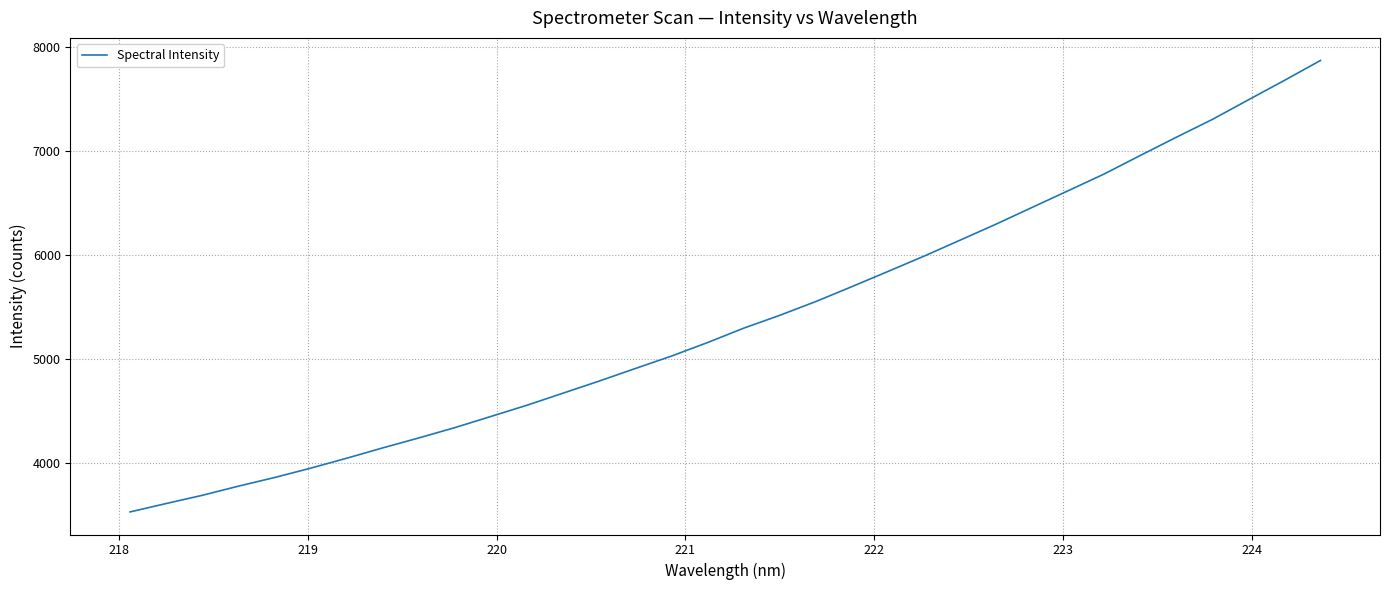

What is the difference between the maximum and minimum values?

4334.3